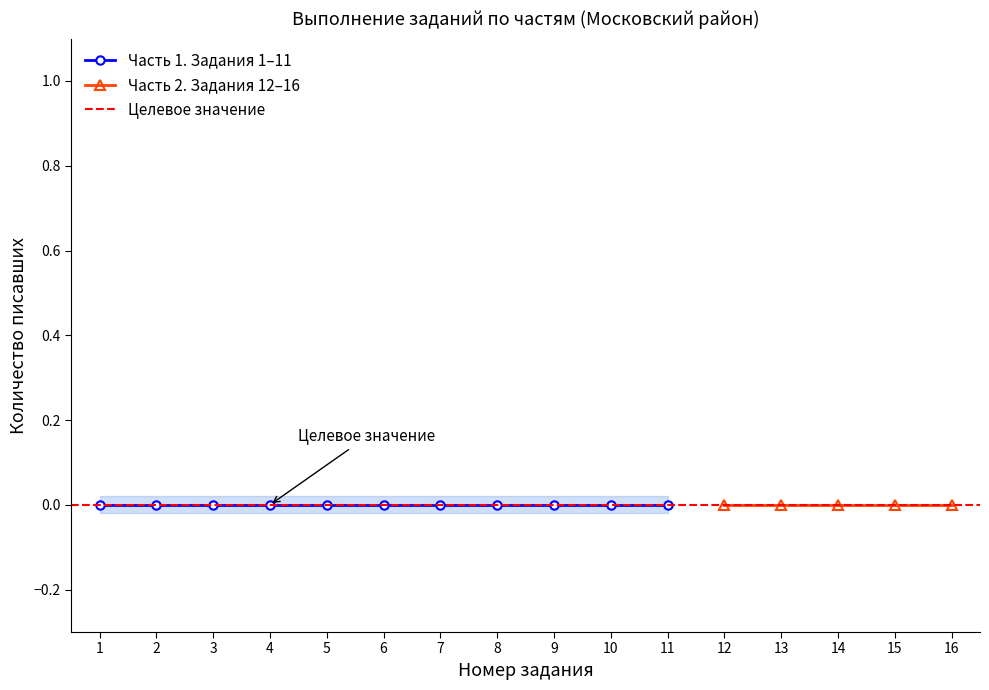

Rank the categories by Московский (Кол-во писавших) value from lowest to highest.

1, 2, 3, 4, 5, 6, 7, 8, 9, 10, 11, 12, 13, 14, 15, 16